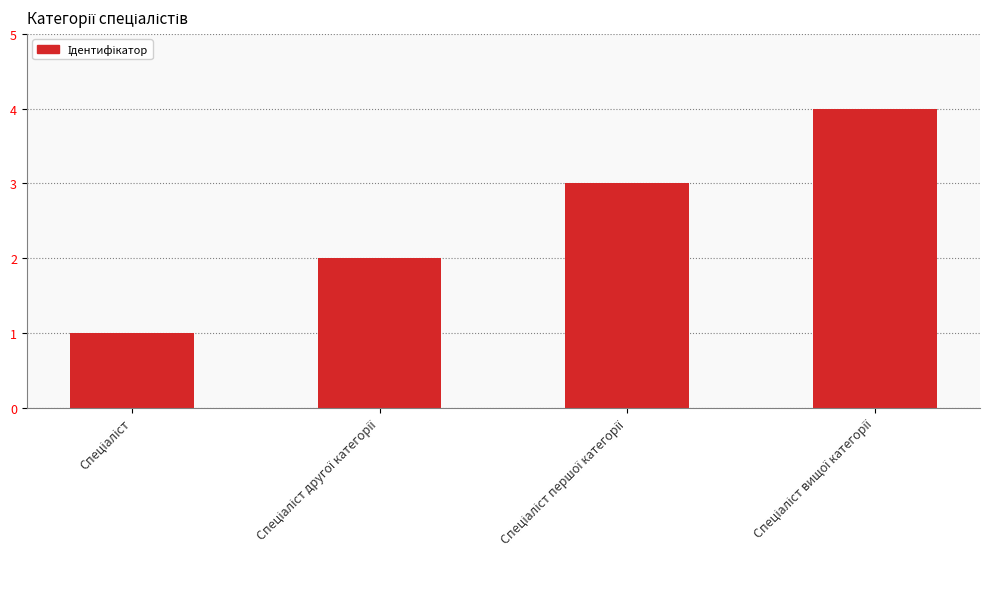

What is the greatest value displayed?

4